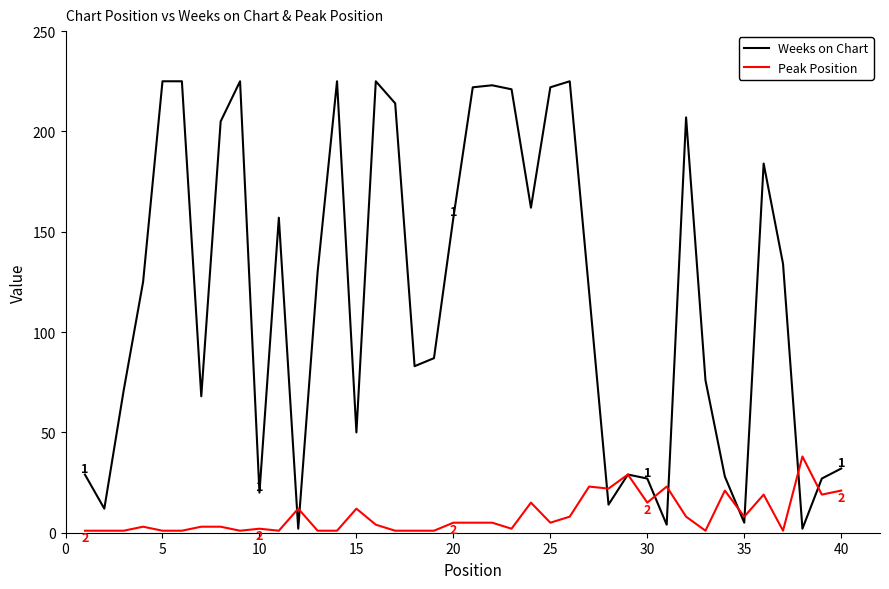

Reading right to left, list all the values displayed in this chart.

Weeks on Chart: 32	27	2	134	184	5	28	76	207	4	27	29	14	120	225	222	162	221	223	222	157	87	83	214	225	50	225	130	2	157	20	225	205	68	225	225	125	71	12	29
Peak Position: 21	19	38	1	19	8	21	1	8	23	15	29	22	23	8	5	15	2	5	5	5	1	1	1	4	12	1	1	12	1	2	1	3	3	1	1	3	1	1	1